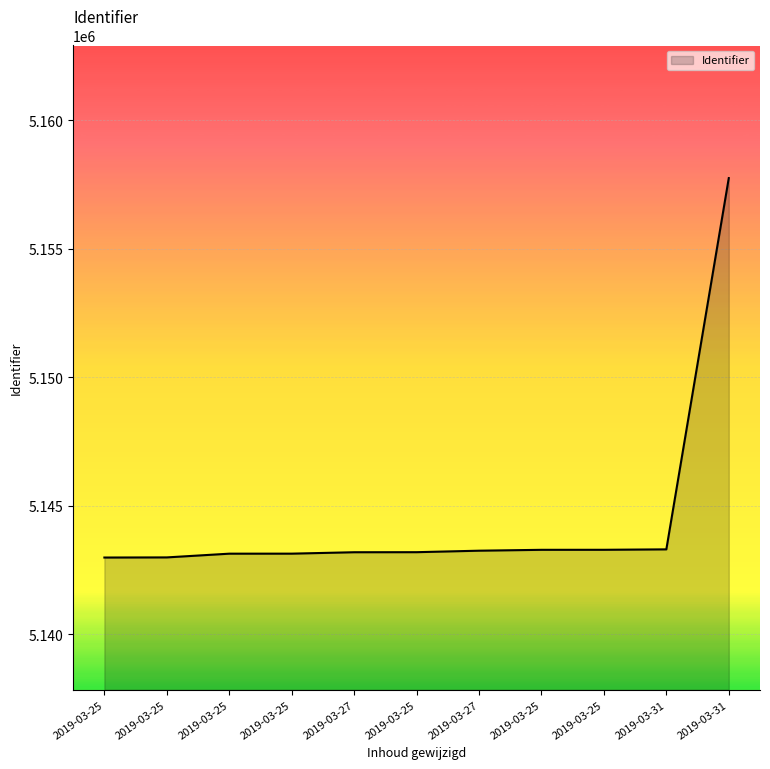

How many lines are shown in the chart?

1